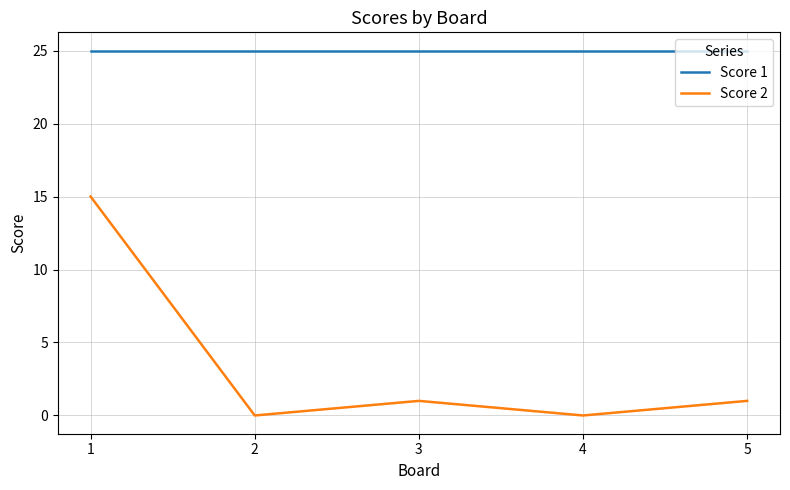

What is the spread (max minus min) of values at 2?

25